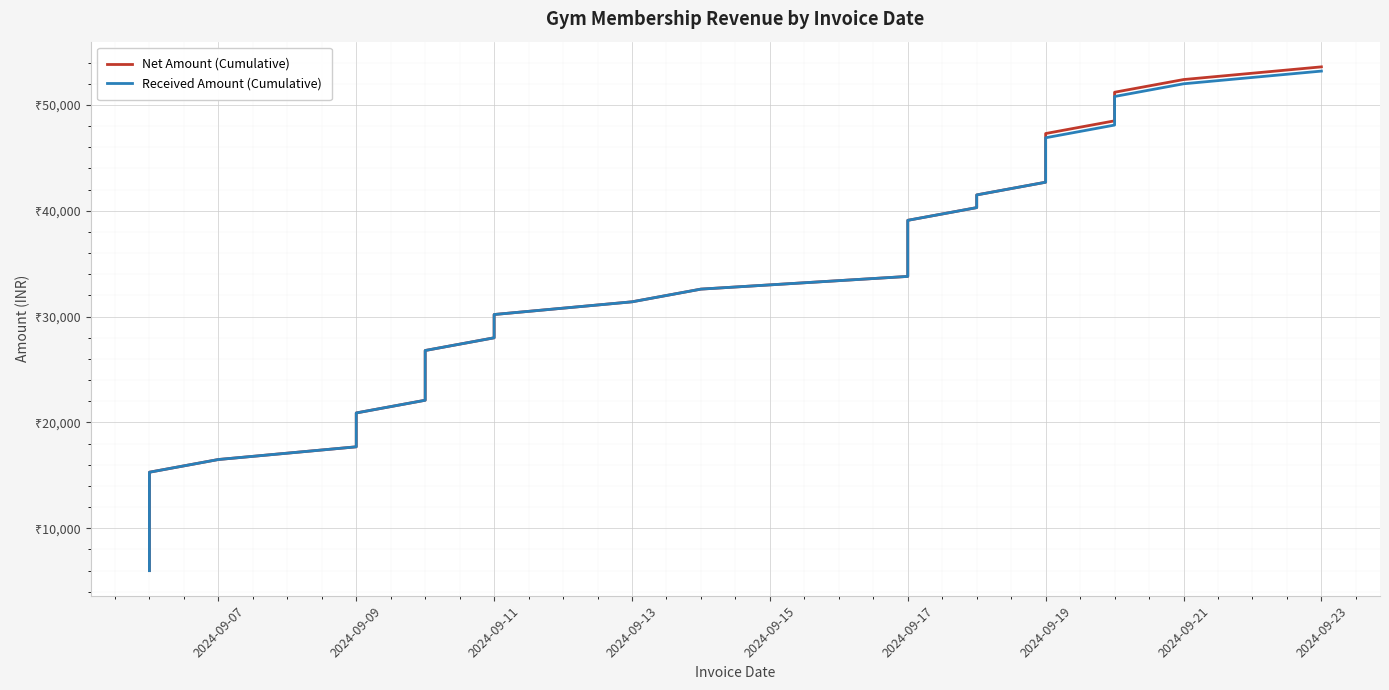

Is this an area chart (filled region under the line)?

No